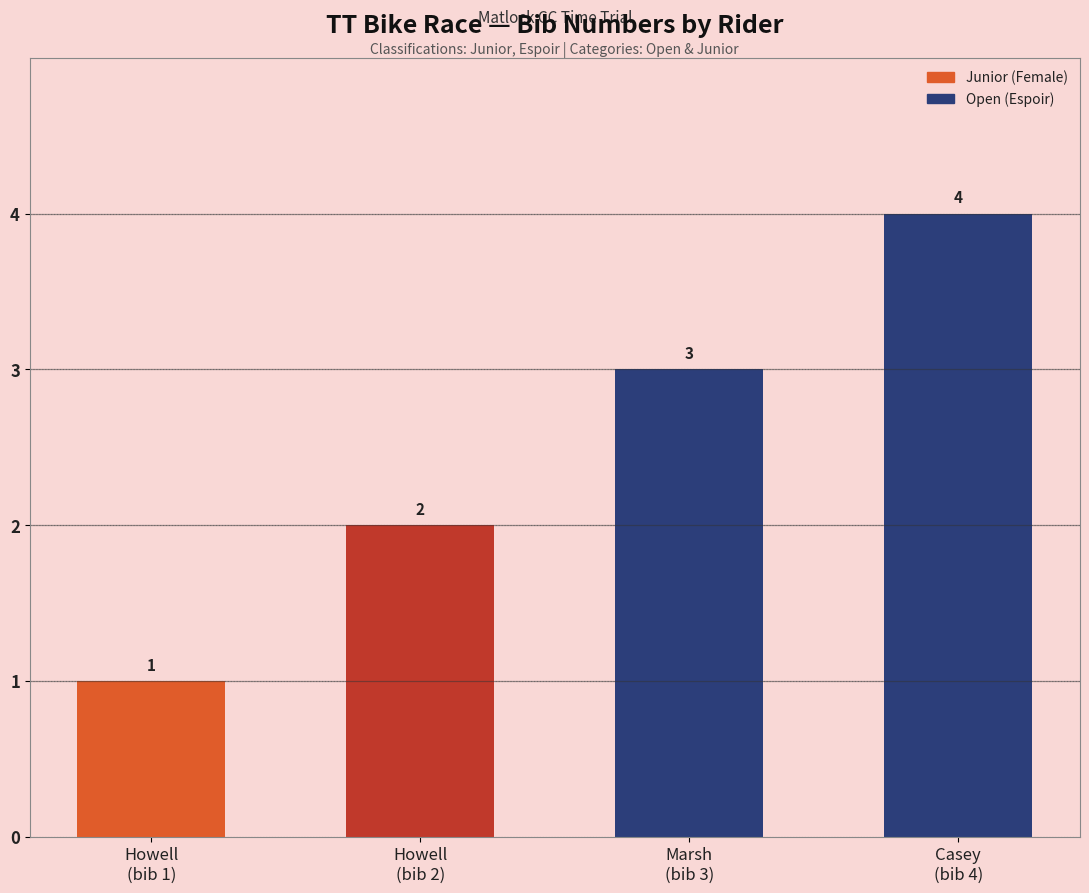

Reading right to left, what are all the values shown in this chart?

4	3	2	1